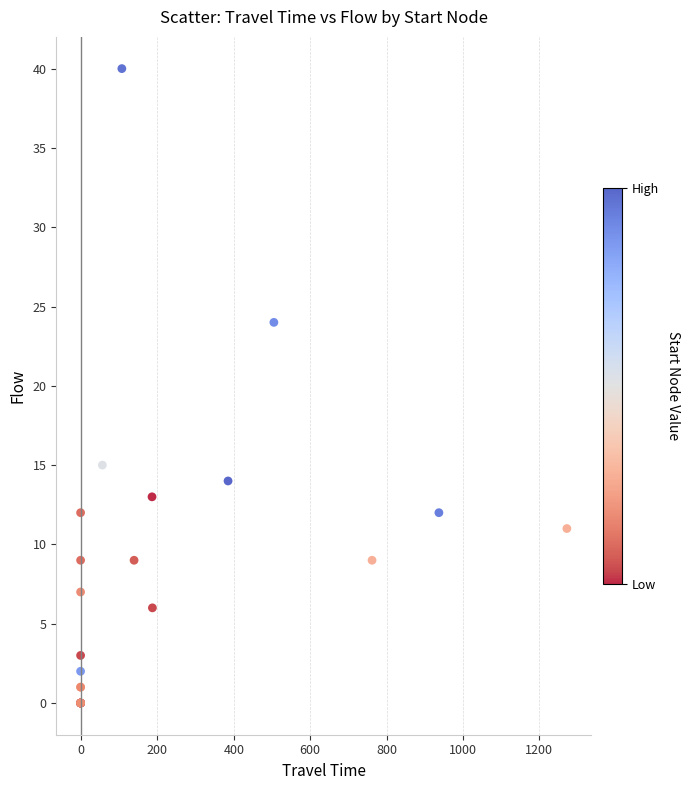

What Y value in the scatter plot is closest to 20?

24